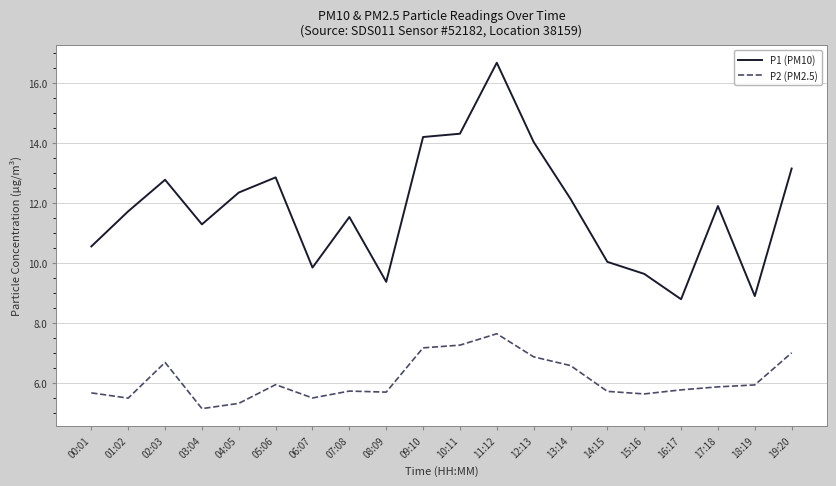

What position from the left is 18:19?

19